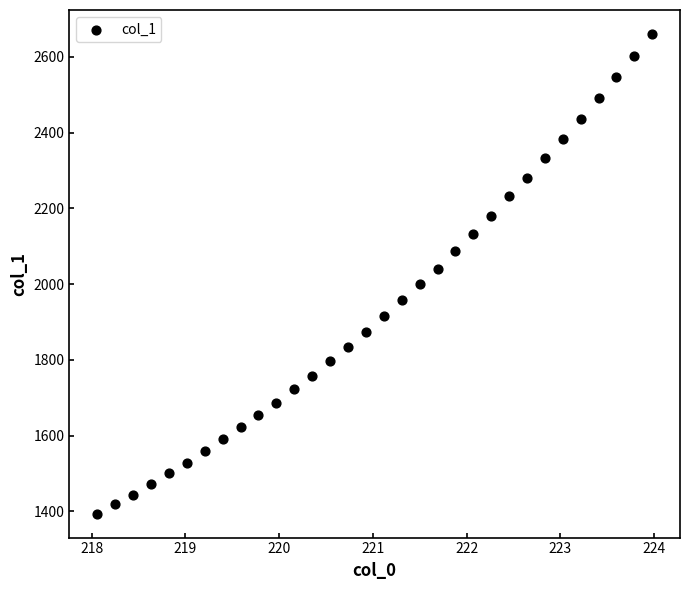

What is the range of X values (max minus min)?

5.9